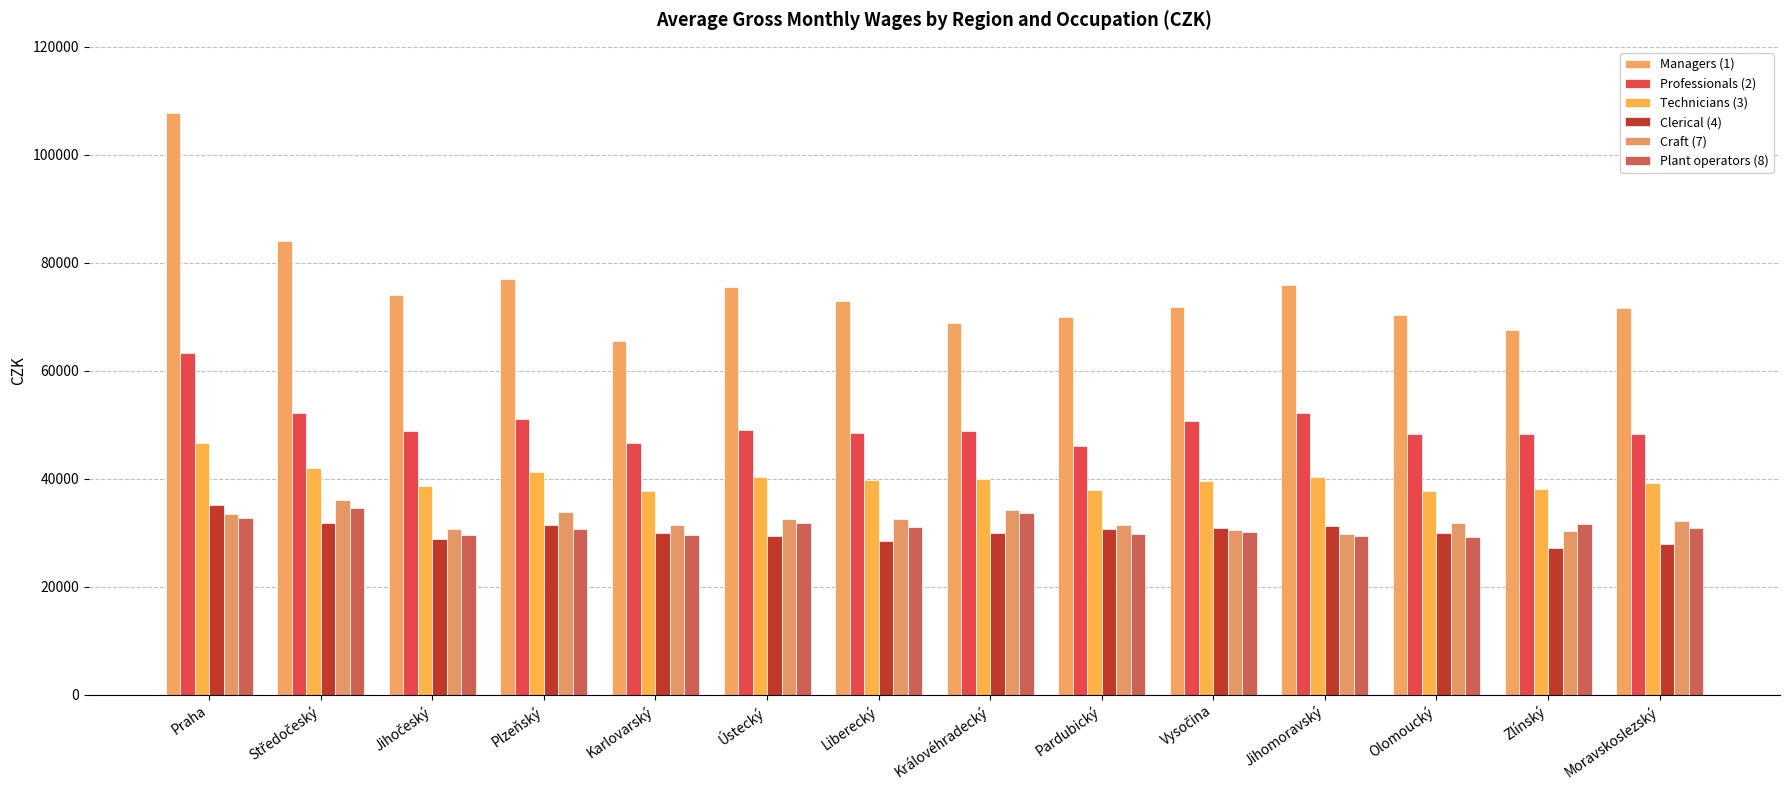

What is the sum of all Craft (7) values?

450901